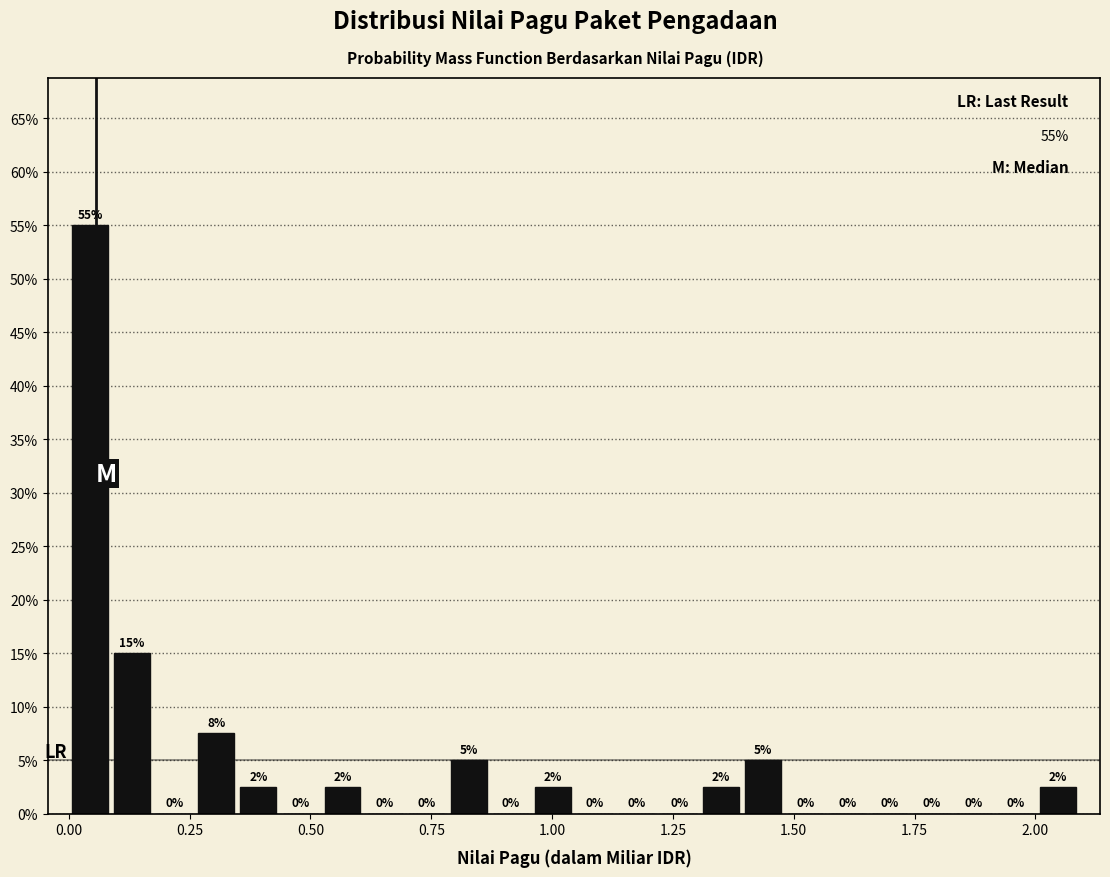

Read against the x-axis, roughly where is the centre of the tallest bar?

0.05